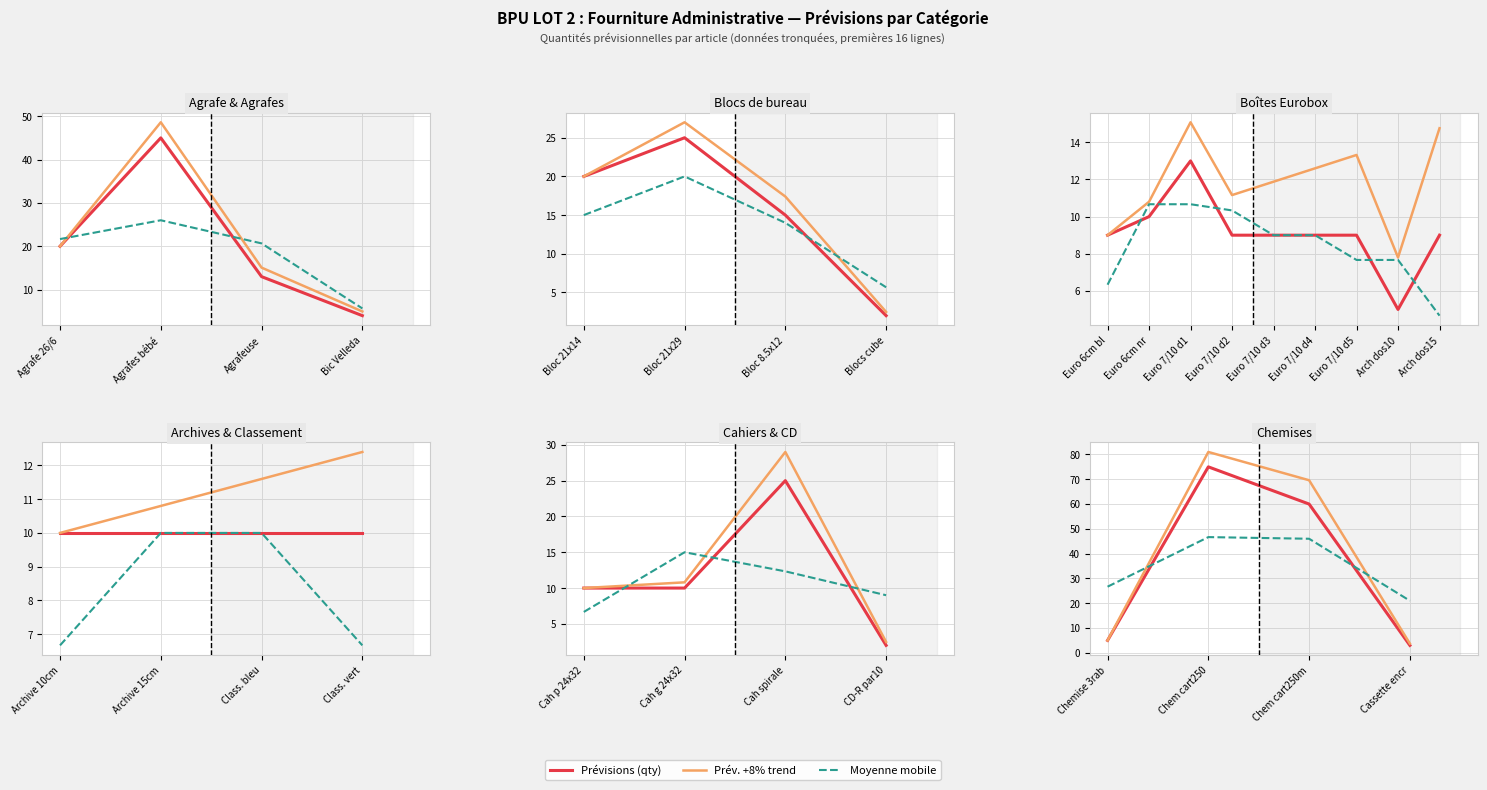

Reading right to left, extract all data points from this chart.

Prévisions (qty): 3.0	60.0	75.0	5.0
Prév. +8% trend: 3.7	69.6	81.0	5.0
Moyenne mobile: 21.0	46.0	46.7	26.7